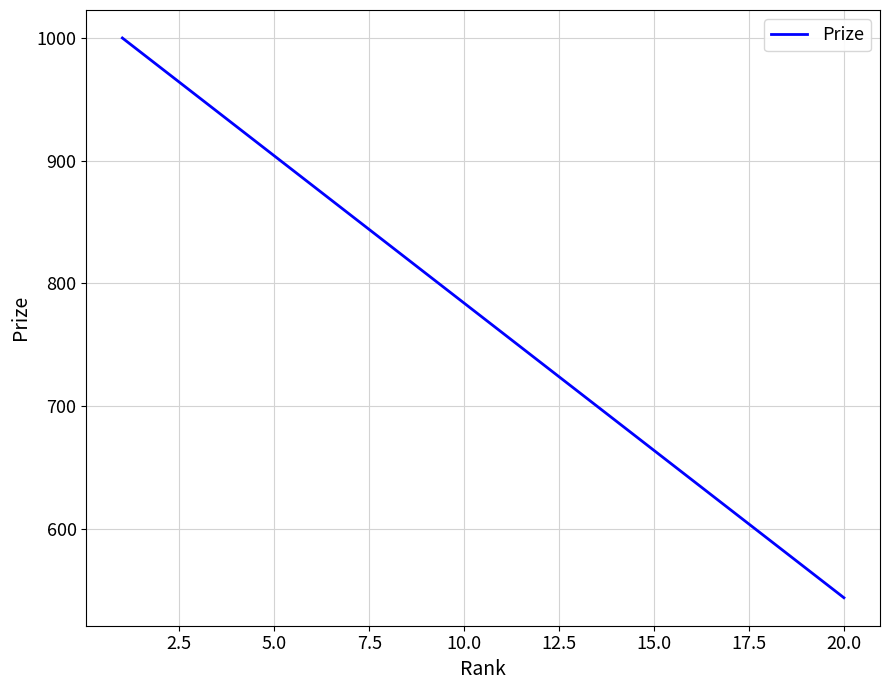

What is the difference between the maximum and minimum values?

456